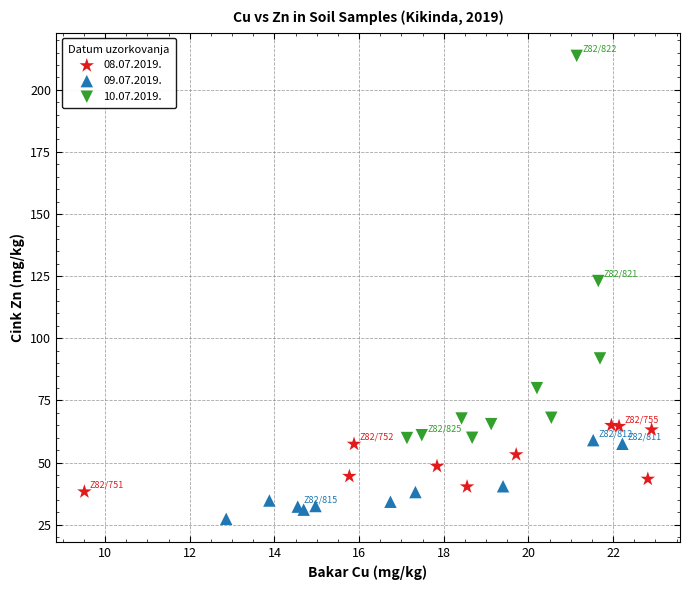

Which series reaches the minimum Y coordinate?

09.07.2019.